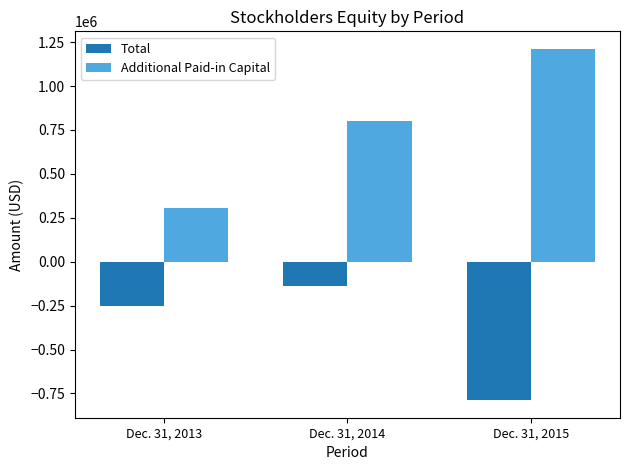

Reading left to right, extract all data points from this chart.

Total: Dec. 31, 2013=-252311	Dec. 31, 2014=-140475	Dec. 31, 2015=-788320
Additional Paid-in Capital: Dec. 31, 2013=306755	Dec. 31, 2014=798066	Dec. 31, 2015=1211240